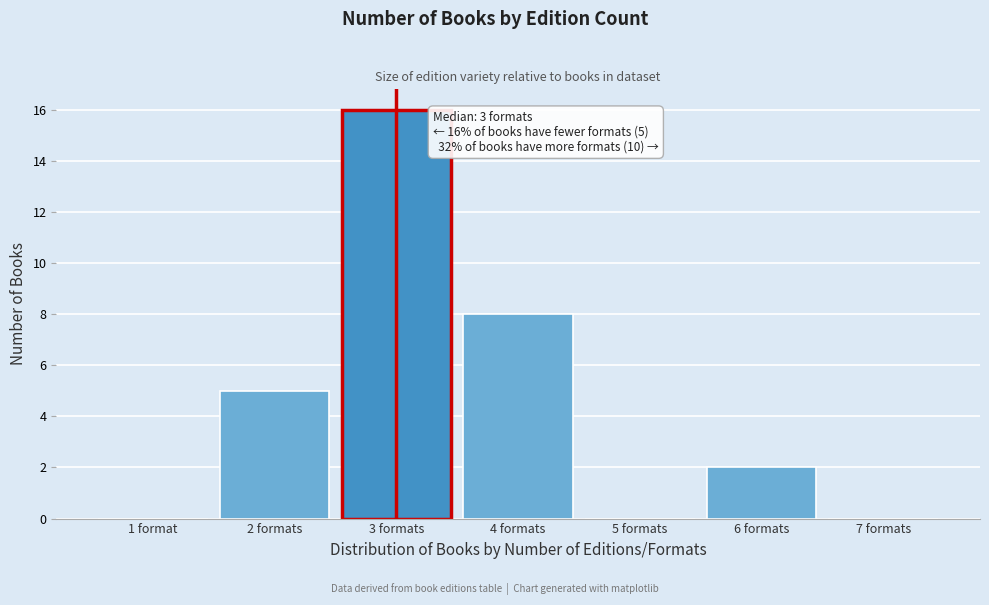

Reading left to right, what are all the values shown in this chart?

1 format=0	2 formats=5	3 formats=16	4 formats=8	5 formats=0	6 formats=2	7 formats=0